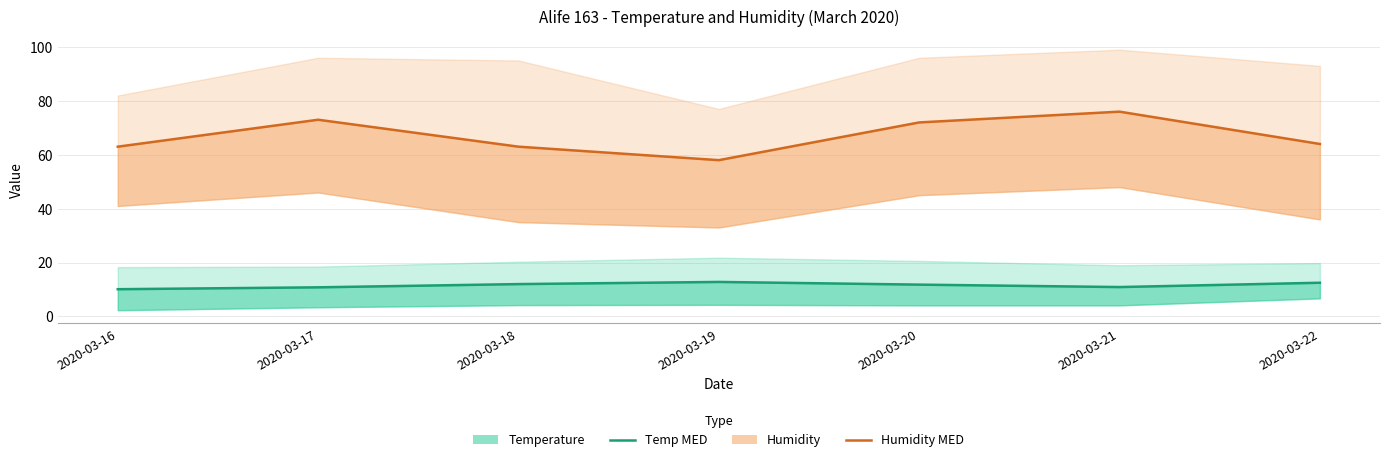

How many interior local peaks does the Humidity MED series have?

2